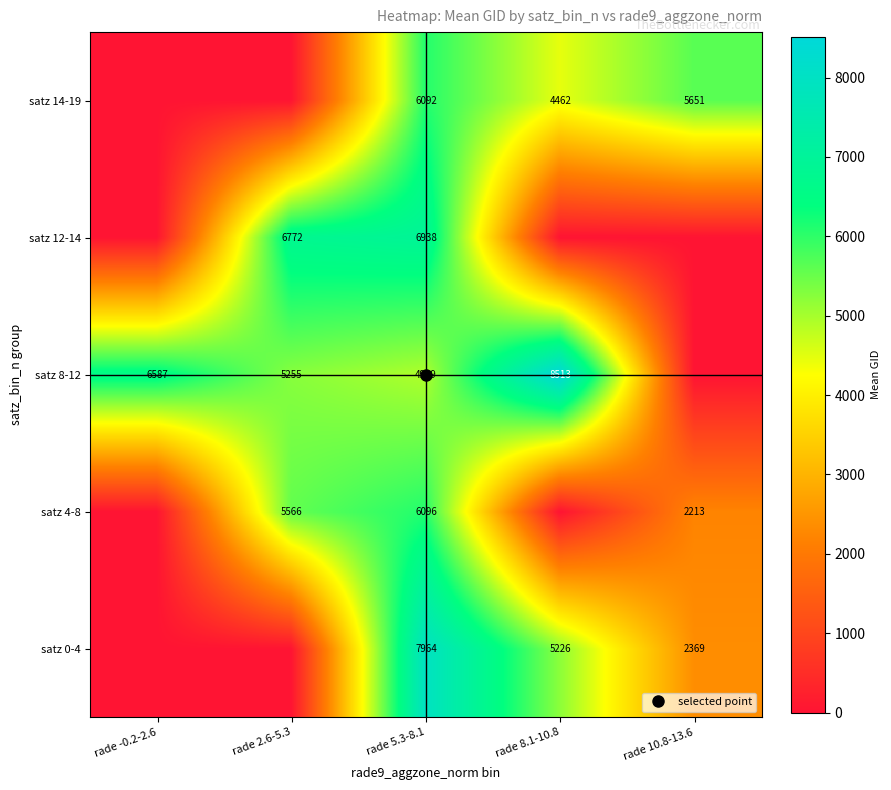

What is the sum of all satz 4-8 values?

13875.0